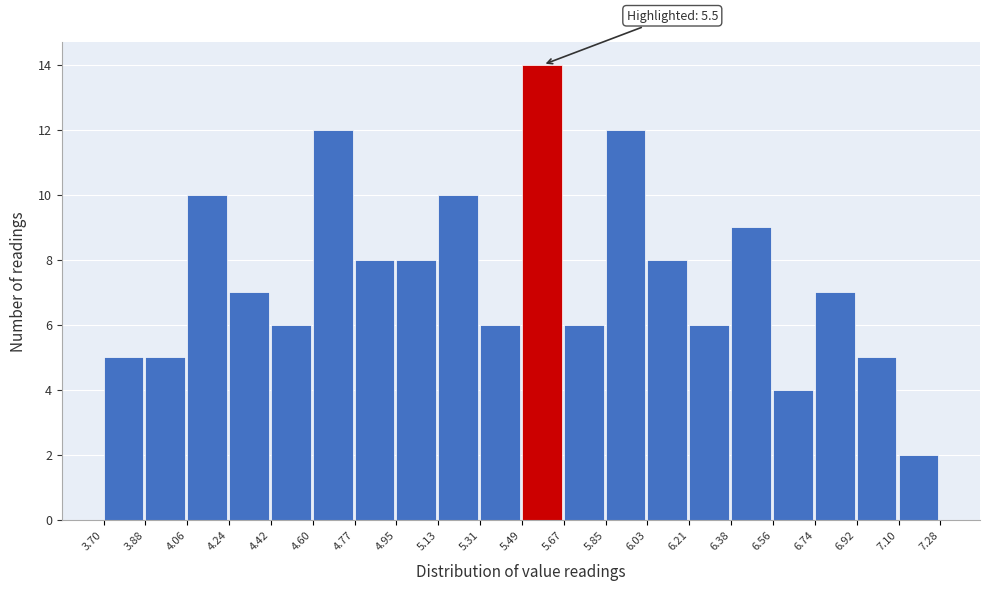

Which range on the x-axis has the tallest bar?

5.49 to 5.67